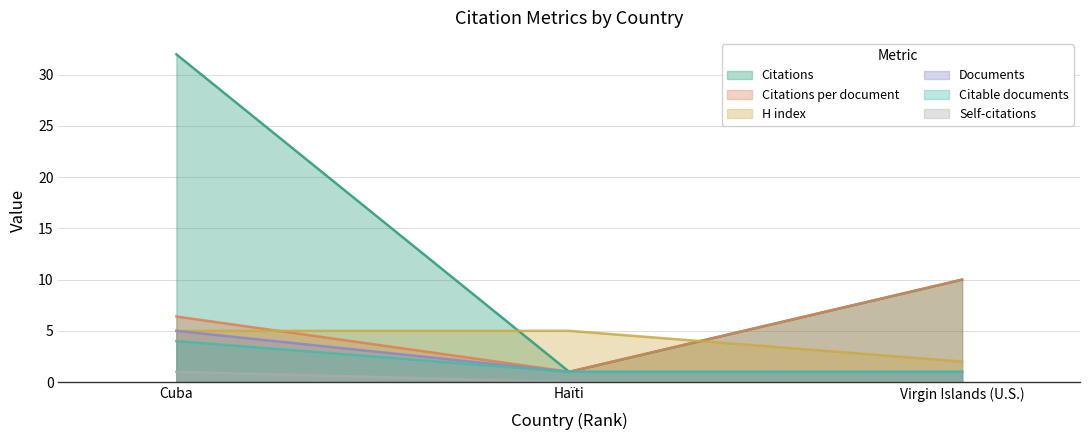

What position from the right is Virgin Islands (U.S.)?

1